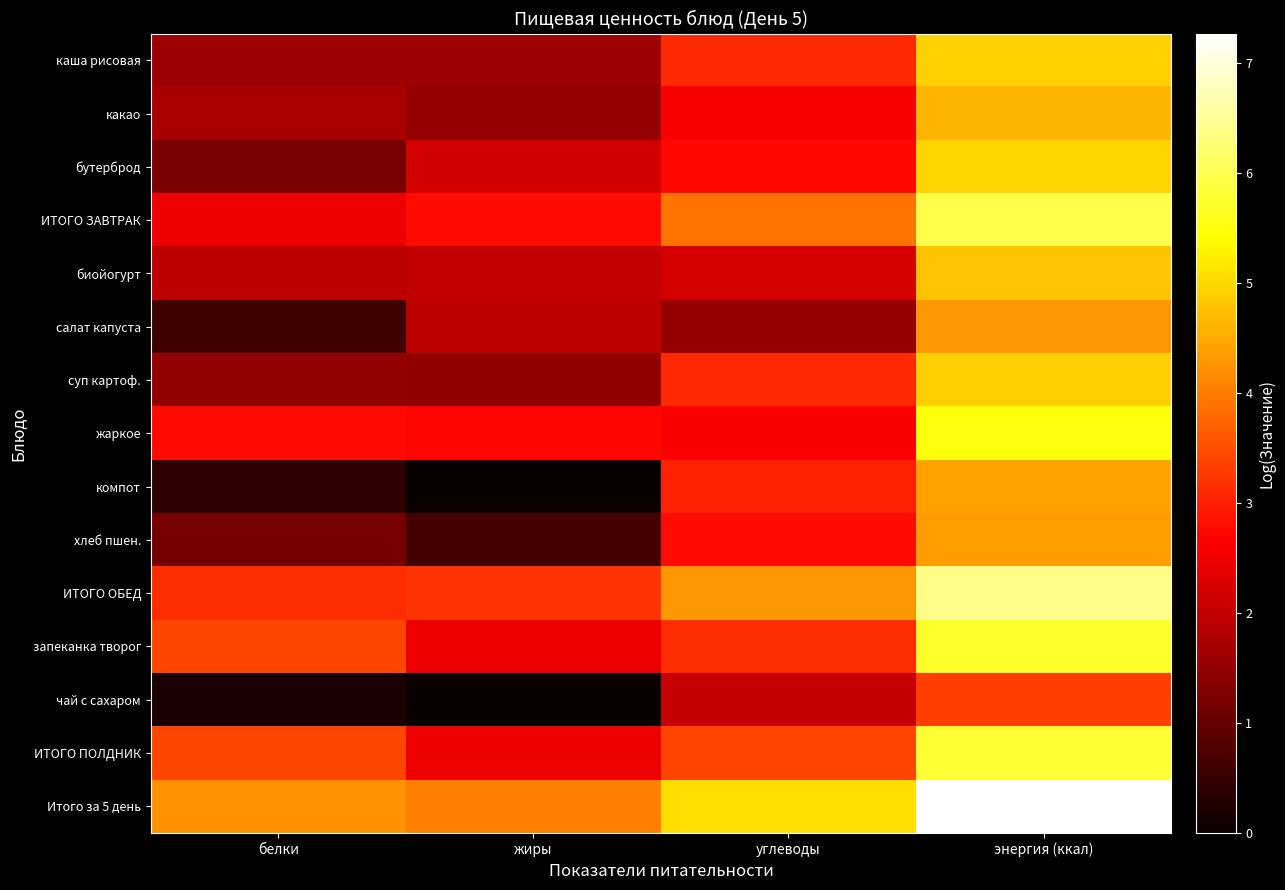

Reading left to right, extract all data points from this chart.

каша рисовая: белки=1.6	жиры=1.6	углеводы=3.1	энергия (ккал)=4.9
какао: белки=1.7	жиры=1.5	углеводы=2.6	энергия (ккал)=4.6
бутерброд: белки=1.2	жиры=2.2	углеводы=2.7	энергия (ккал)=4.9
ИТОГО ЗАВТРАК: белки=2.5	жиры=2.8	углеводы=3.9	энергия (ккал)=5.9
биойогурт: белки=1.9	жиры=2.0	углеводы=2.2	энергия (ккал)=4.8
салат капуста: белки=0.6	жиры=1.9	углеводы=1.5	энергия (ккал)=4.3
суп картоф.: белки=1.5	жиры=1.5	углеводы=3.1	энергия (ккал)=4.9
жаркое: белки=2.8	жиры=2.7	углеводы=2.6	энергия (ккал)=5.5
компот: белки=0.4	жиры=0.0	углеводы=3.0	энергия (ккал)=4.4
хлеб пшен.: белки=1.2	жиры=0.6	углеводы=2.8	энергия (ккал)=4.4
ИТОГО ОБЕД: белки=3.1	жиры=3.2	углеводы=4.3	энергия (ккал)=6.4
запеканка творог: белки=3.4	жиры=2.5	углеводы=3.1	энергия (ккал)=5.7
чай с сахаром: белки=0.2	жиры=0.0	углеводы=2.0	энергия (ккал)=3.3
ИТОГО ПОЛДНИК: белки=3.4	жиры=2.5	углеводы=3.4	энергия (ккал)=5.8
Итого за 5 день: белки=4.2	жиры=4.1	углеводы=5.1	энергия (ккал)=7.3